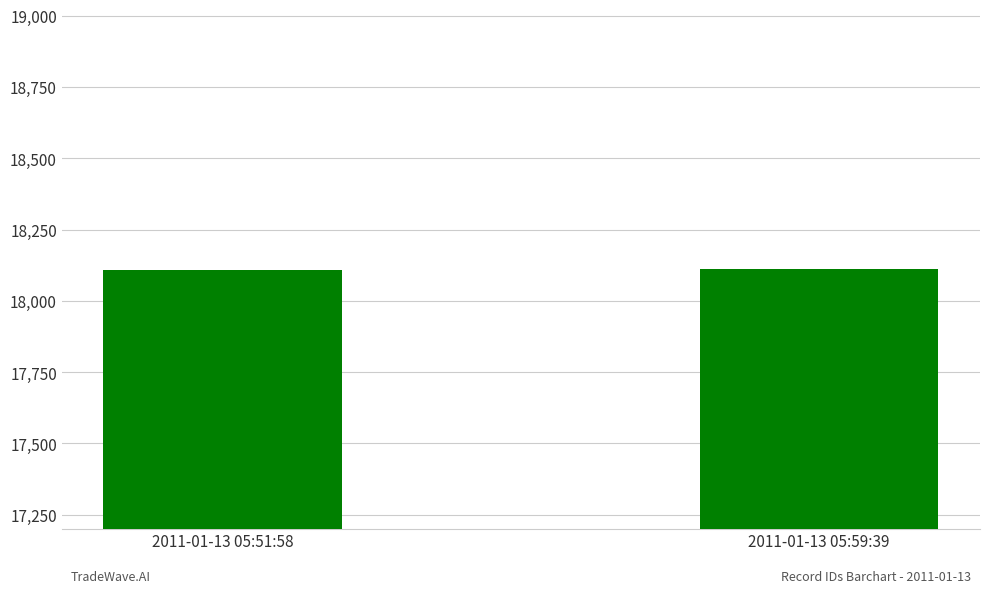

Is it true that the value at 2011-01-13 05:59:39 is 11708?

False